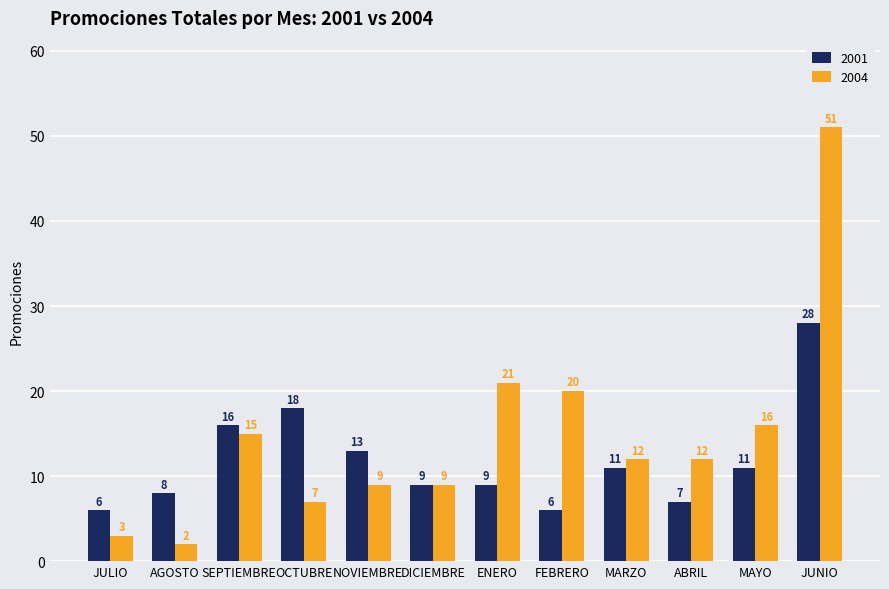

What is the difference between the highest and lowest values at MAYO?

5